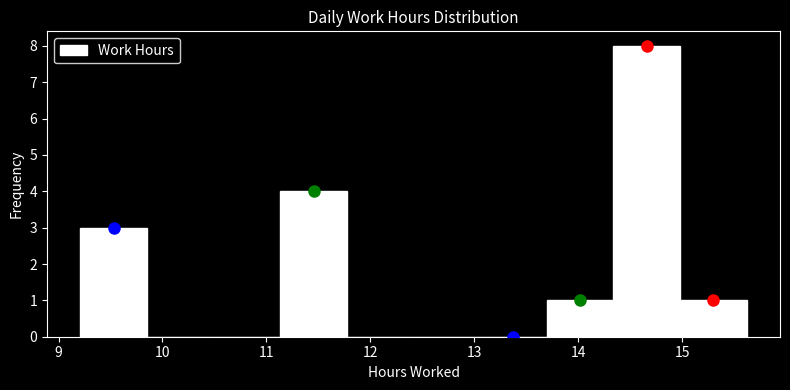

Over which range of the x-axis is the bar tallest?

14.3 to 15.0